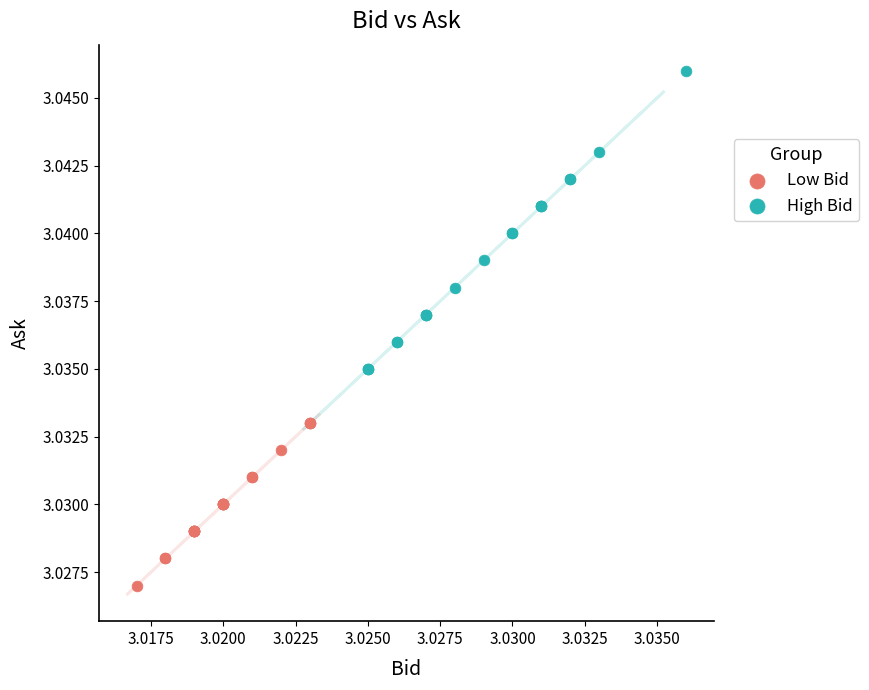

Which series contains the lowest Y value?

Low Bid